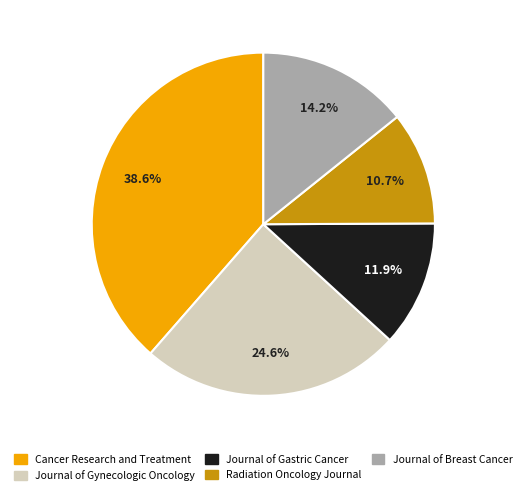

Which slice is the largest?

Cancer Research and Treatment